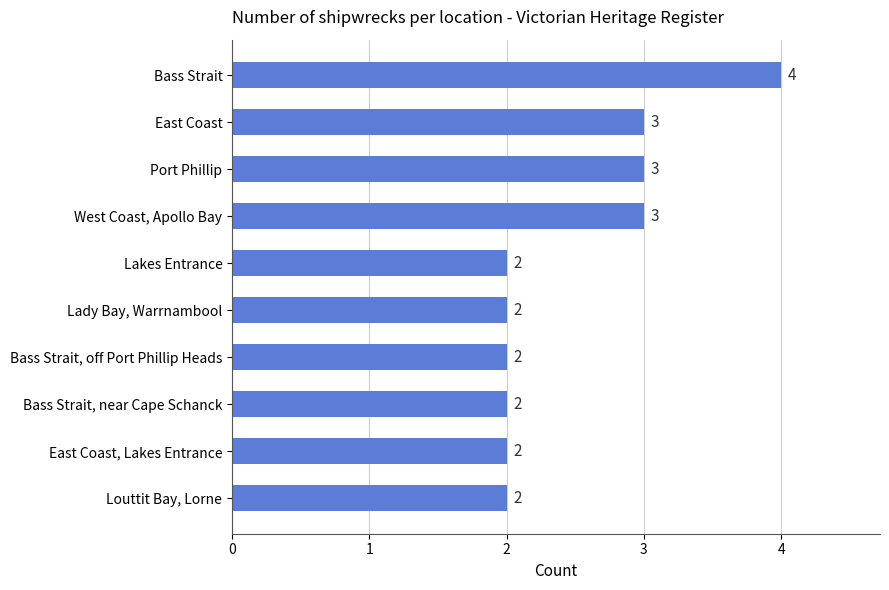

What position from the top is Port Phillip?

3